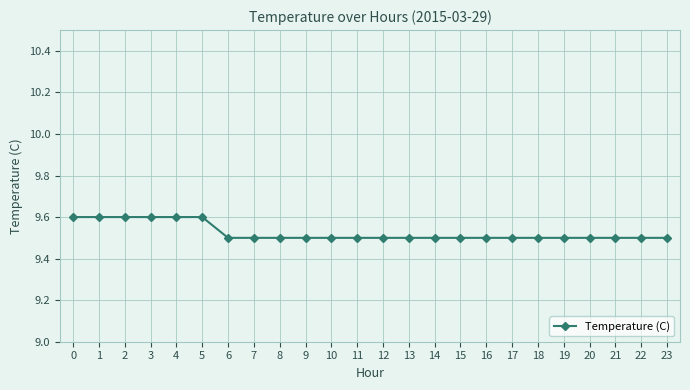

Approximately how many times larger is the value at 9 compared to 22?

1.0